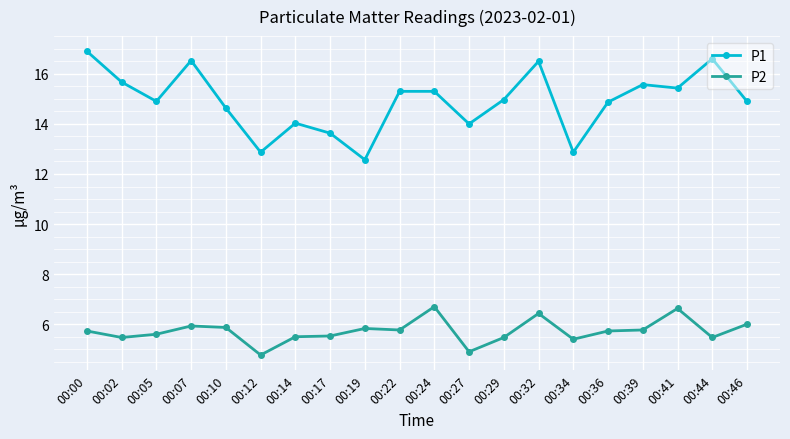

What is the greatest value displayed?

16.9